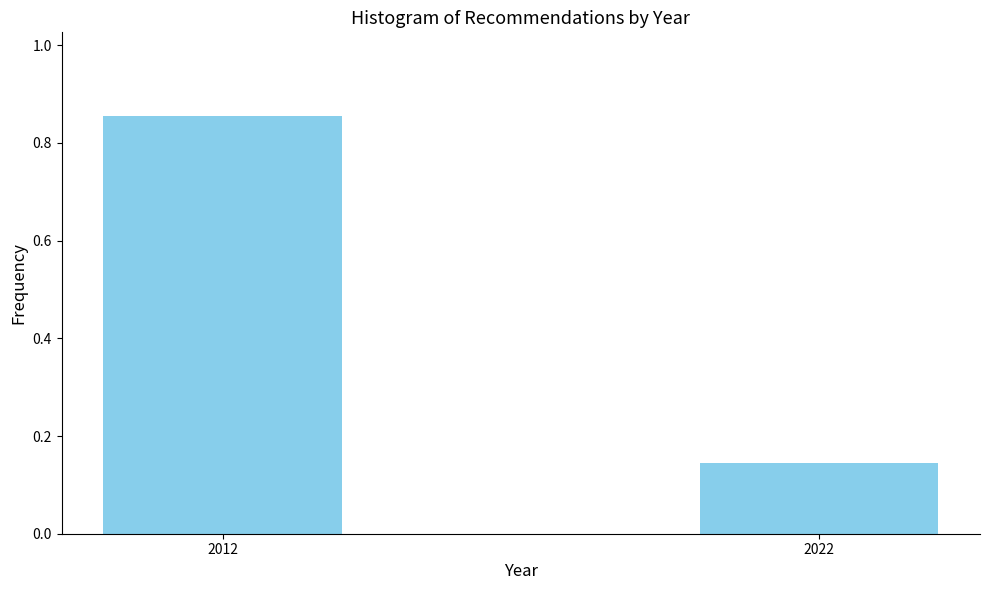

What is the sum of all values?

1.0